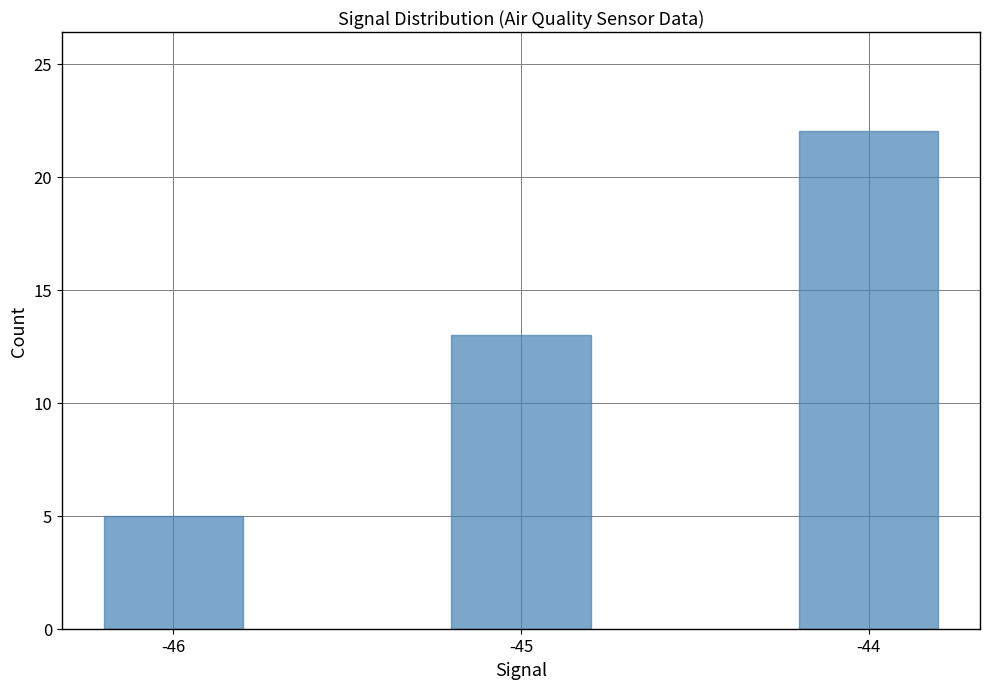

What is the greatest value displayed?

22